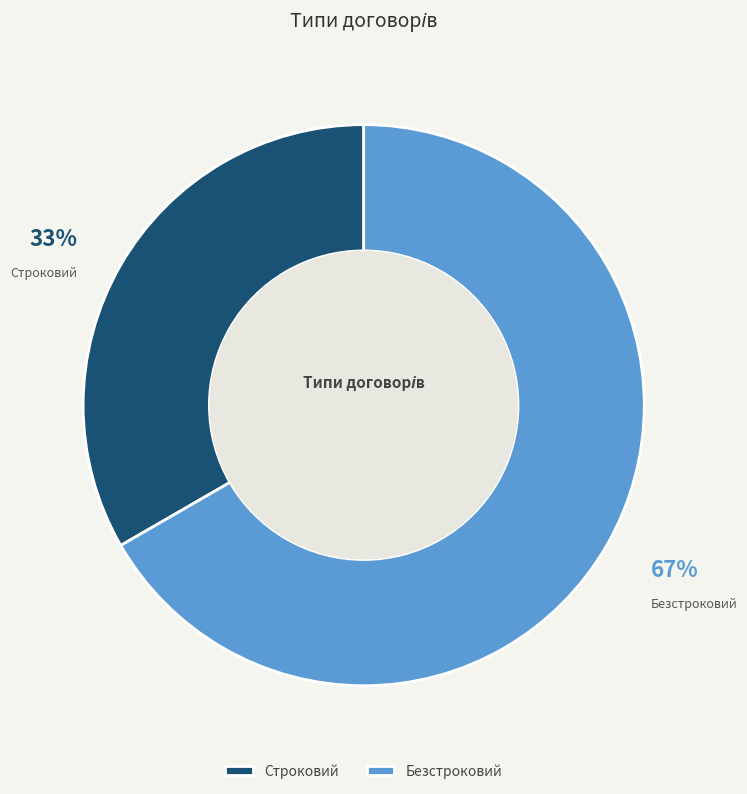

To the nearest percent, what is the combined percentage of Безстроковий and Строковий?

100%